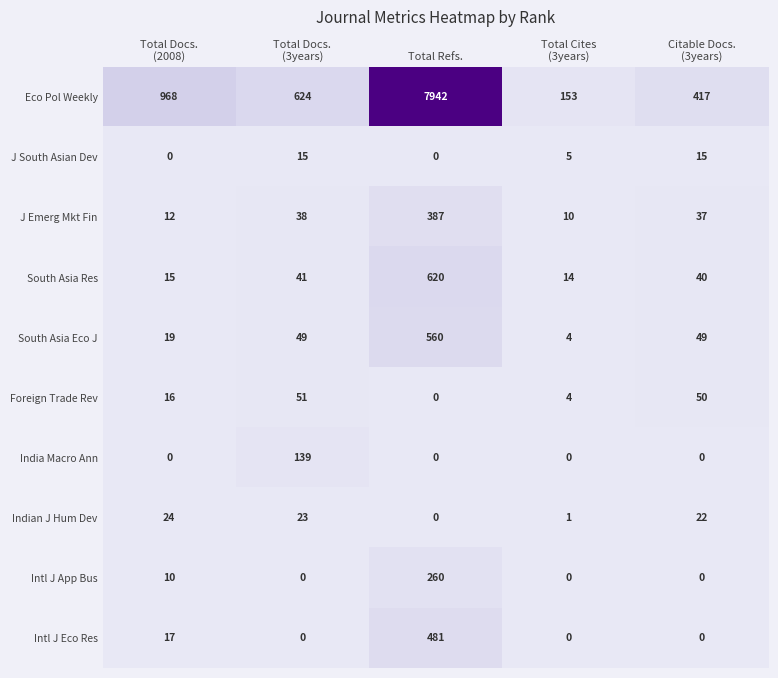

What is the spread (max minus min) of values at Total Refs.?

7942